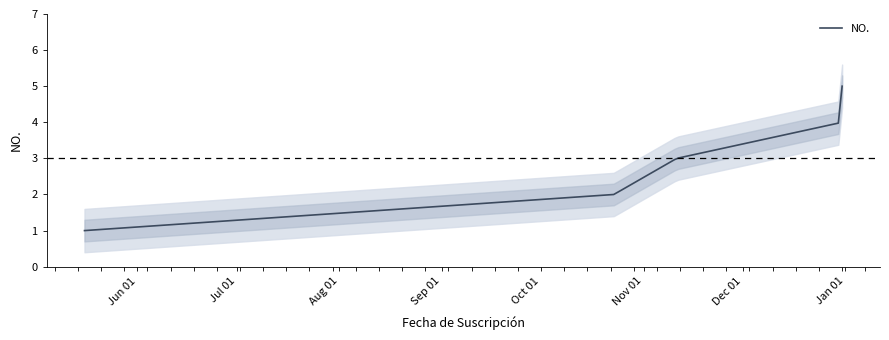

How many data points are above 3?

2